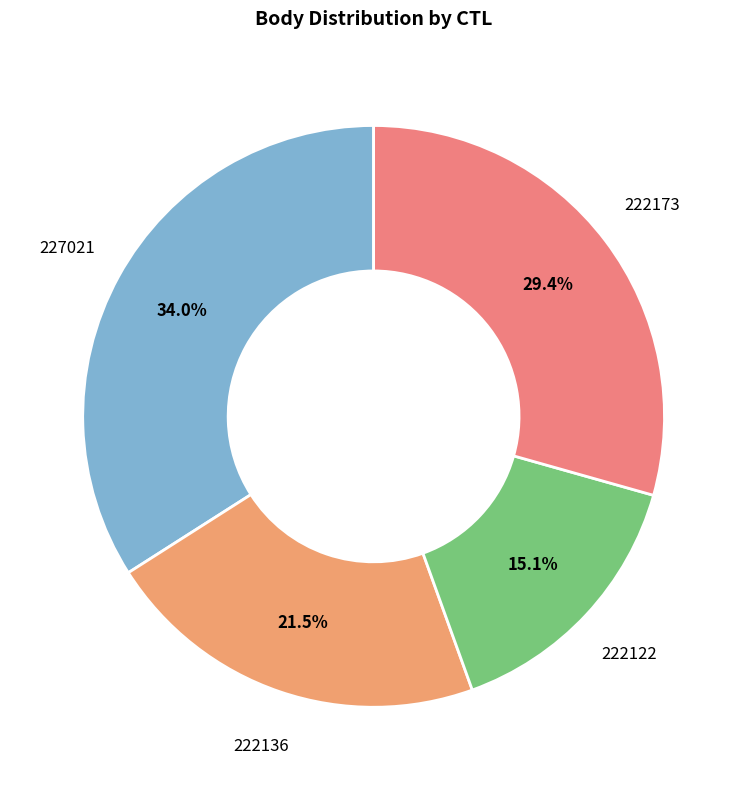

Which slice is the smallest?

222122